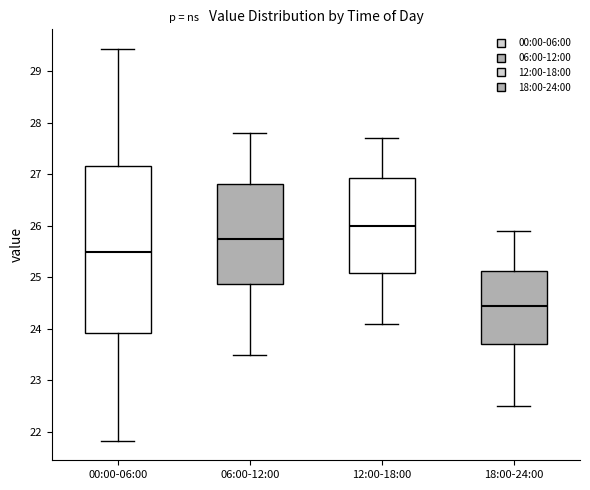

Reading left to right, read every box against the y-axis: the position of its median line, the range the box covers, and the ends of its whiskers. The values are not printed on the chart, so give them approximately, as read against the axis.

00:00-06:00: median 25.5, box 23.9 to 27.2, whiskers 21.8 to 29.4
06:00-12:00: median 25.8, box 24.9 to 26.8, whiskers 23.5 to 27.8
12:00-18:00: median 26.0, box 25.1 to 26.9, whiskers 24.1 to 27.7
18:00-24:00: median 24.5, box 23.7 to 25.1, whiskers 22.5 to 25.9